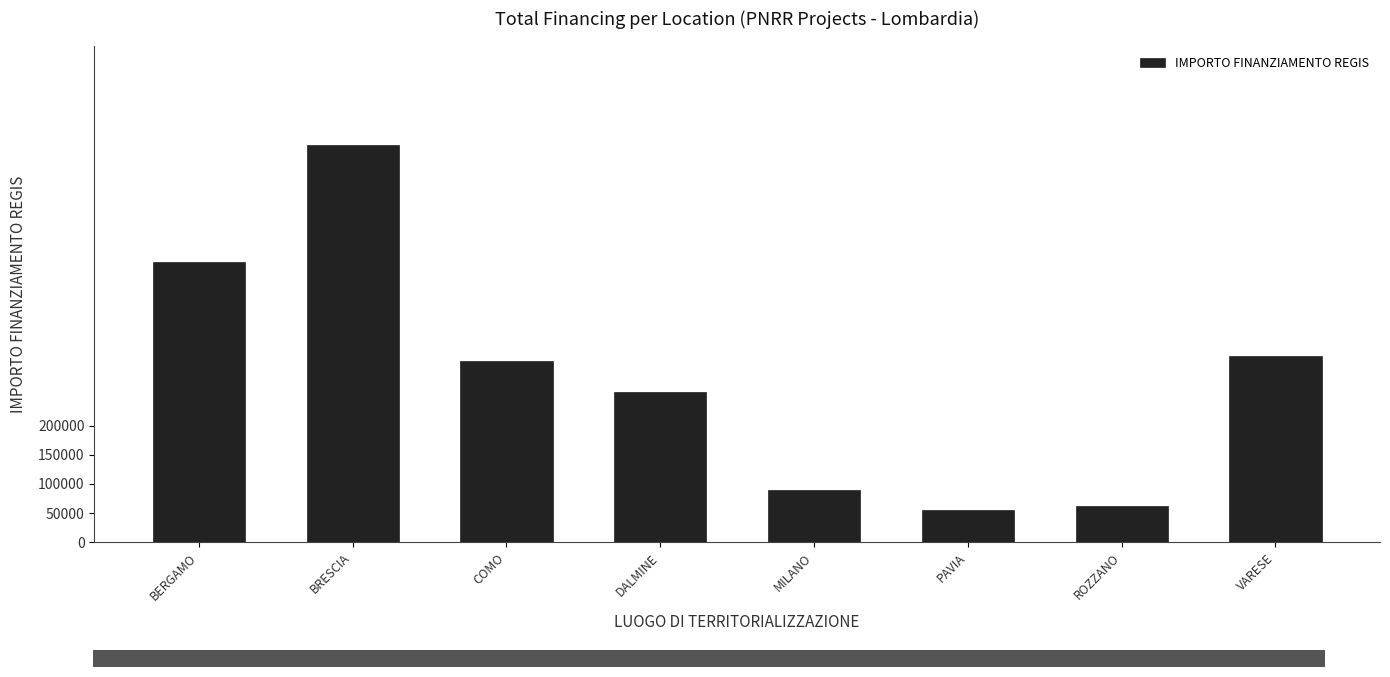

What is the change in value from BRESCIA to MILANO?

-592233.8